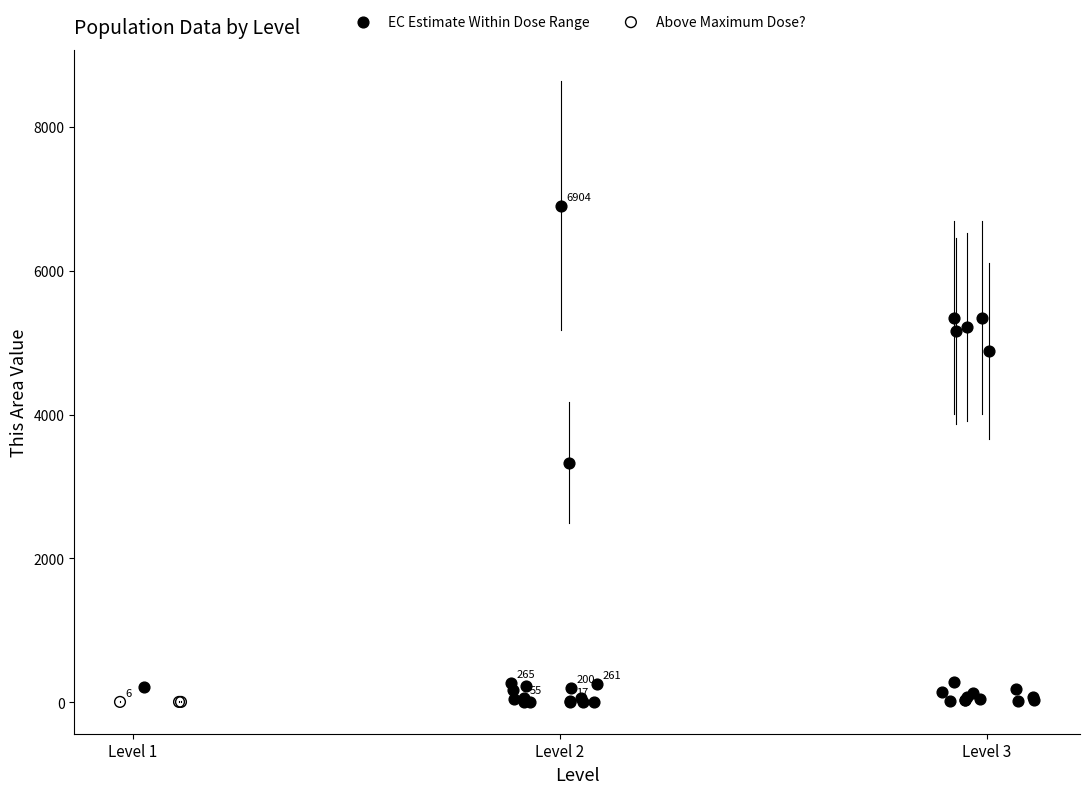

Which series contains the highest Y value?

EC Estimate Within Dose Range